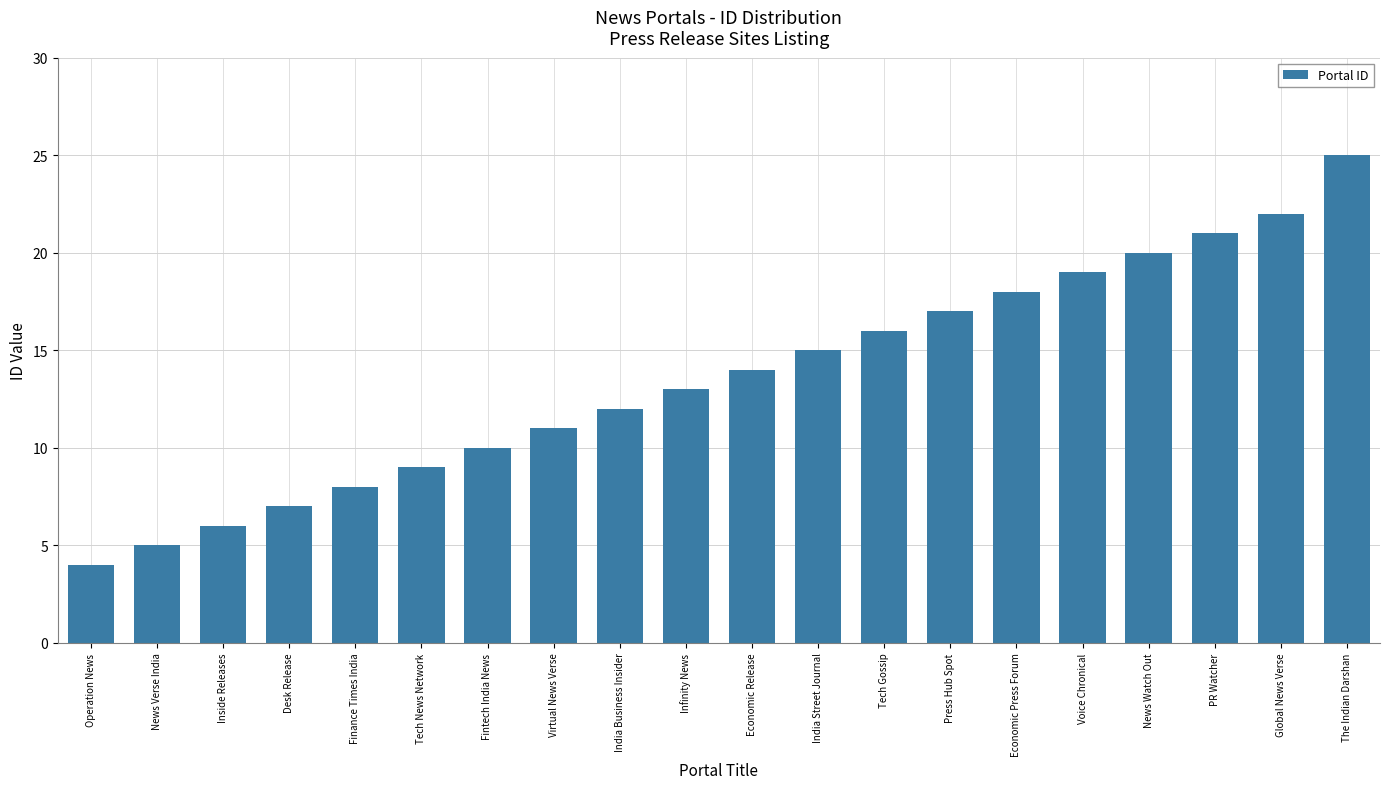

Reading left to right, list all the values displayed in this chart.

4	5	6	7	8	9	10	11	12	13	14	15	16	17	18	19	20	21	22	25